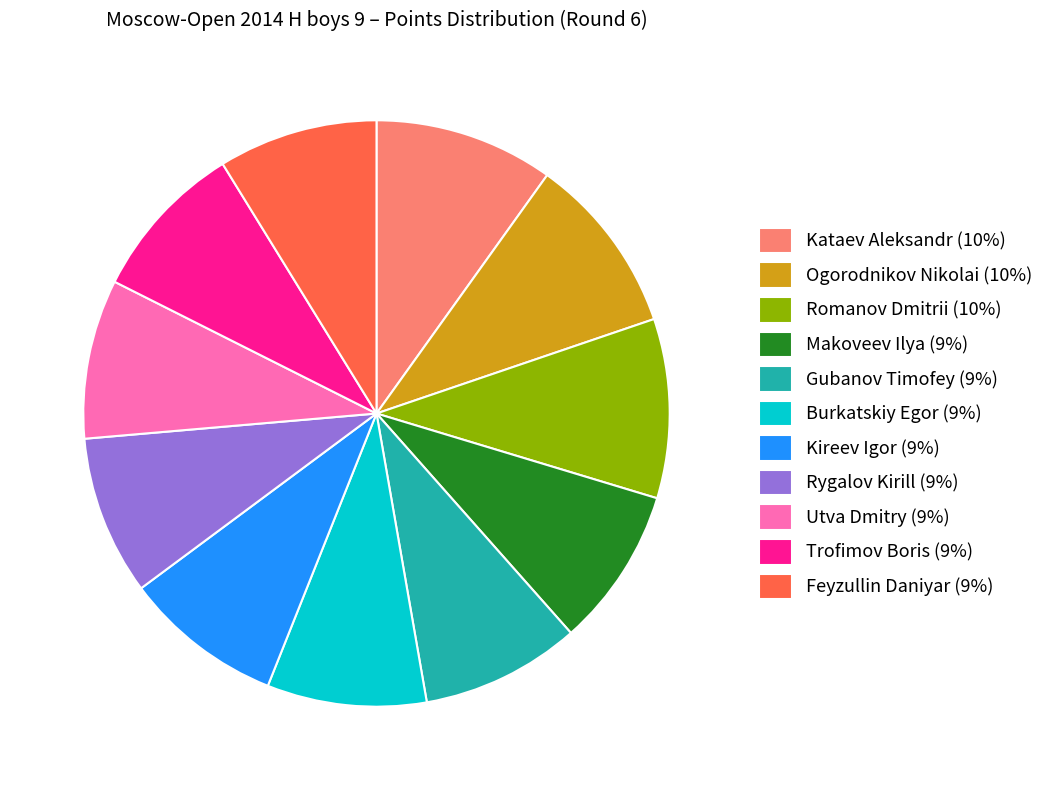

Does any single category account for the majority?

No